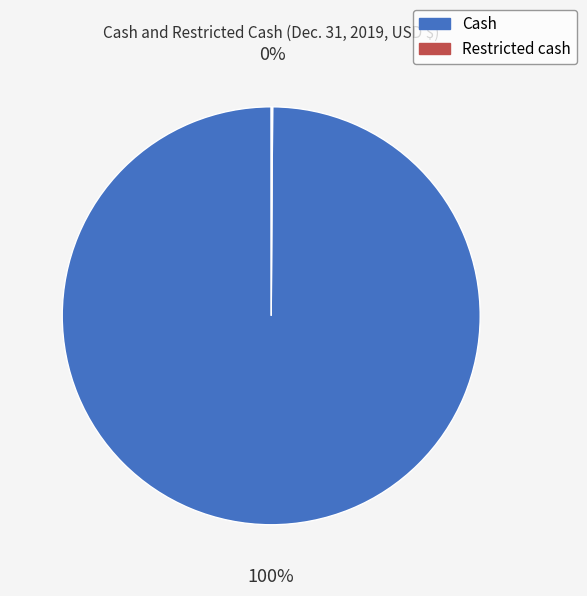

Is it true that Cash is 91% of the pie?

False